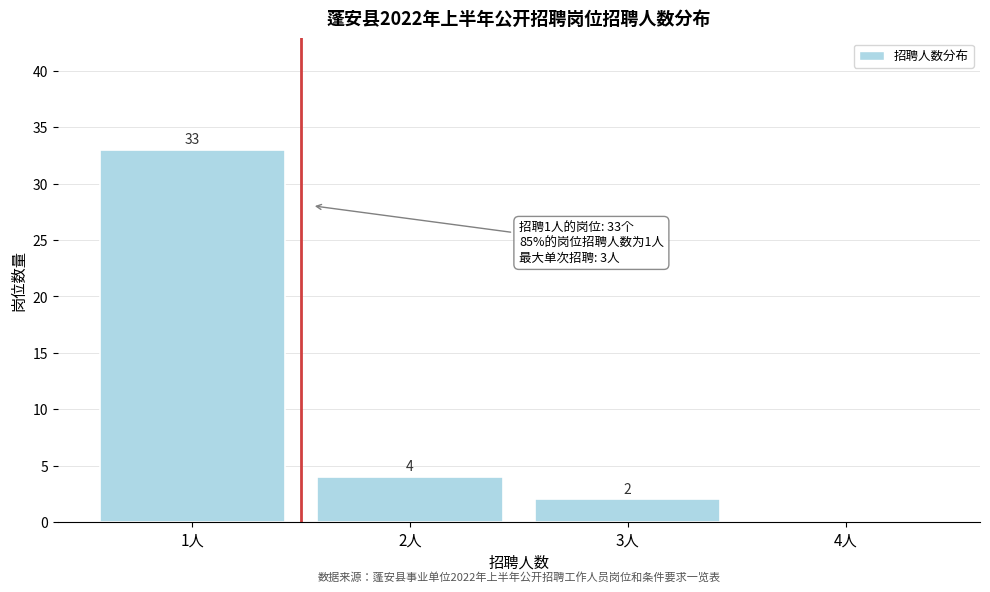

Over which range of the x-axis is the bar tallest?

0.5 to 1.5